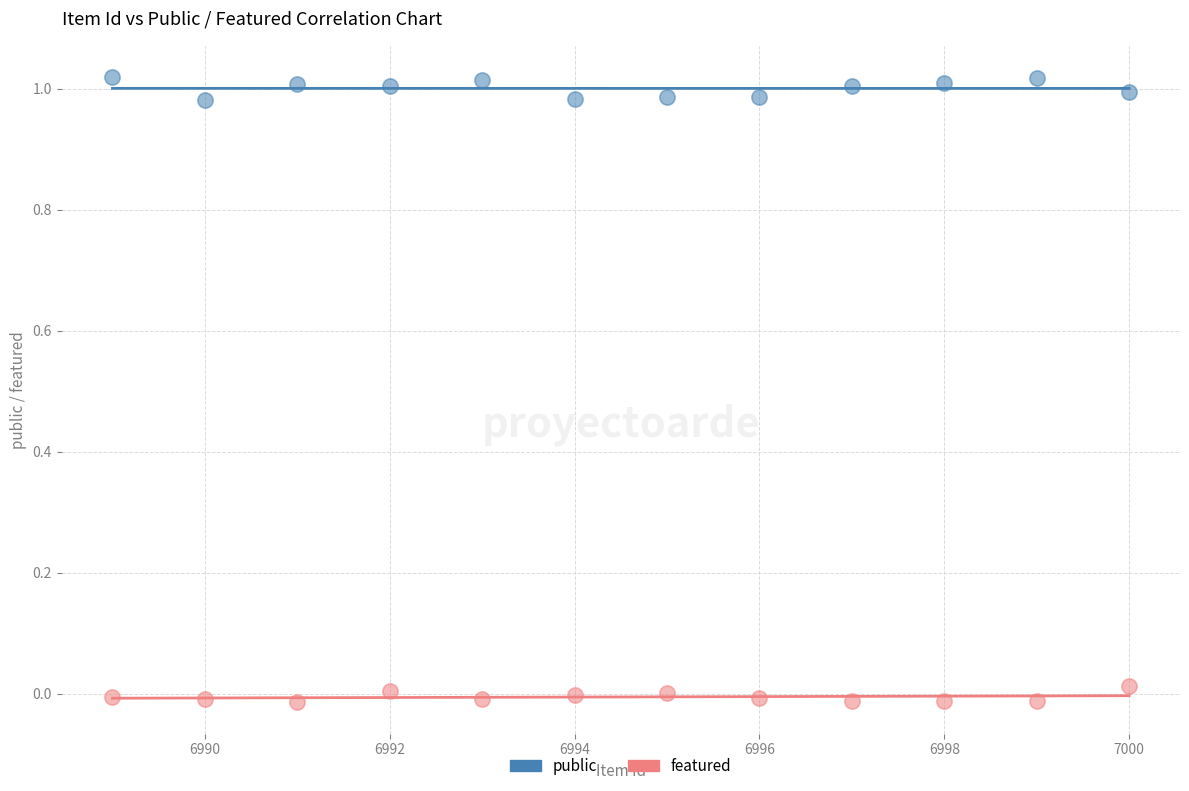

Which series contains the highest Y value?

public